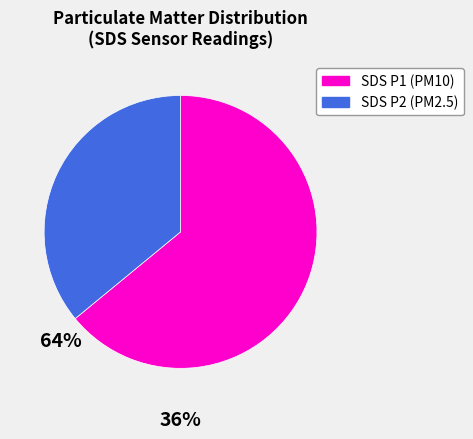

Do SDS P1 (PM10) and SDS P2 (PM2.5) together represent more than half of the pie?

Yes